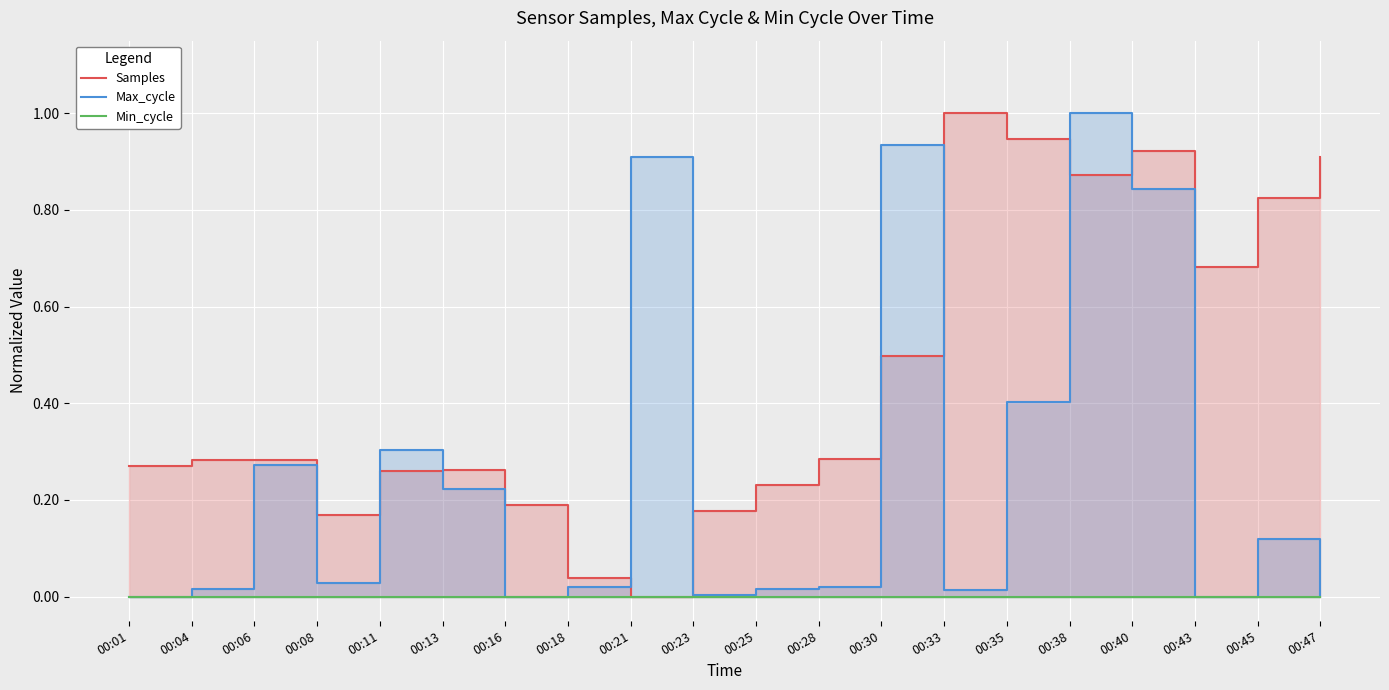

In Max_cycle, how many points are higher than both neighbors (excluding endpoints)?

6